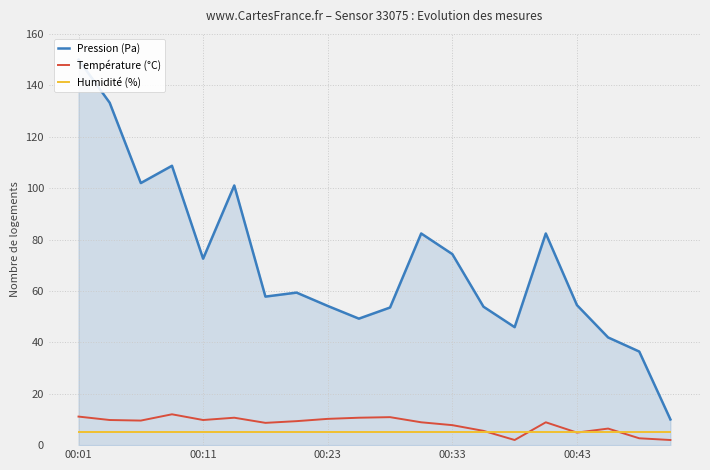

What are all the series names shown in the legend?

Pression (Pa), Température (°C), Humidité (%)